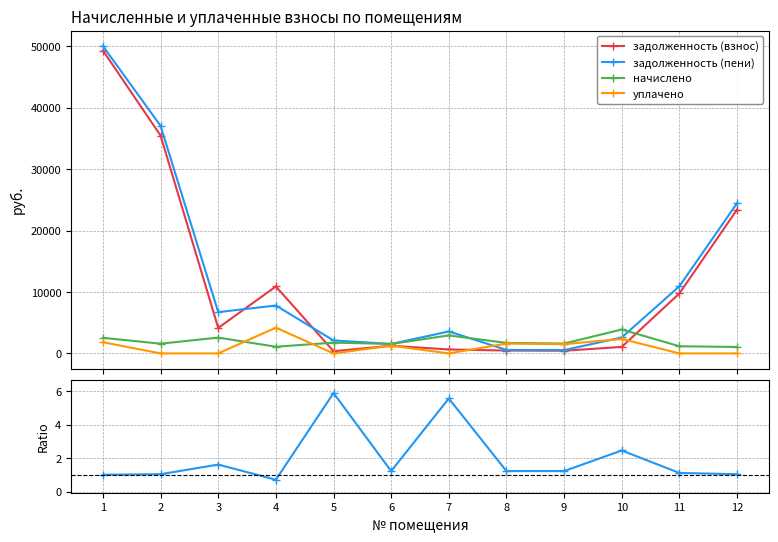

Which series has the largest range (max minus min)?

задолженность (пени)